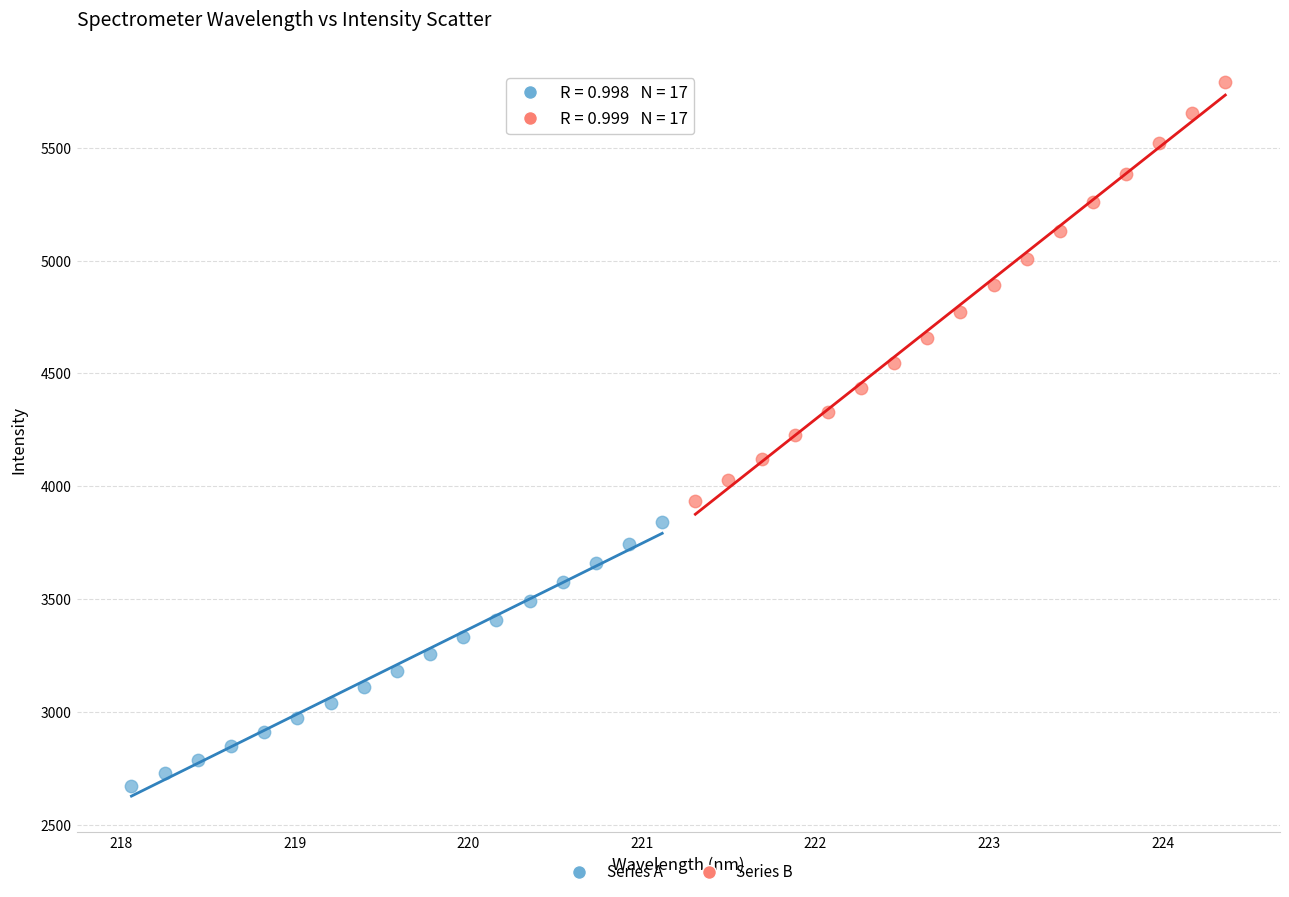

Which series reaches the maximum Y coordinate?

Series B